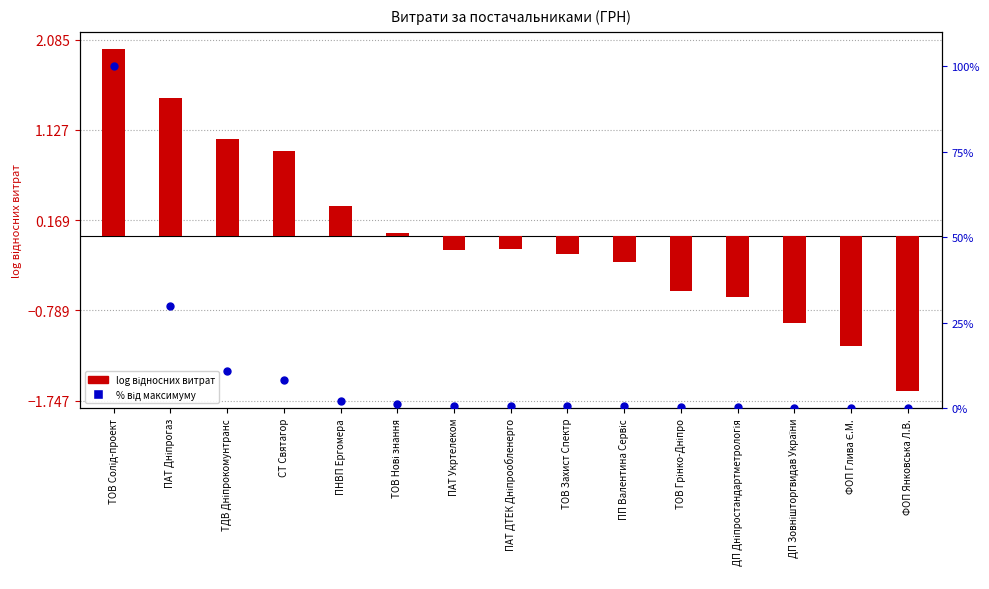

Which series contains the highest Y value?

відсоток від максимуму